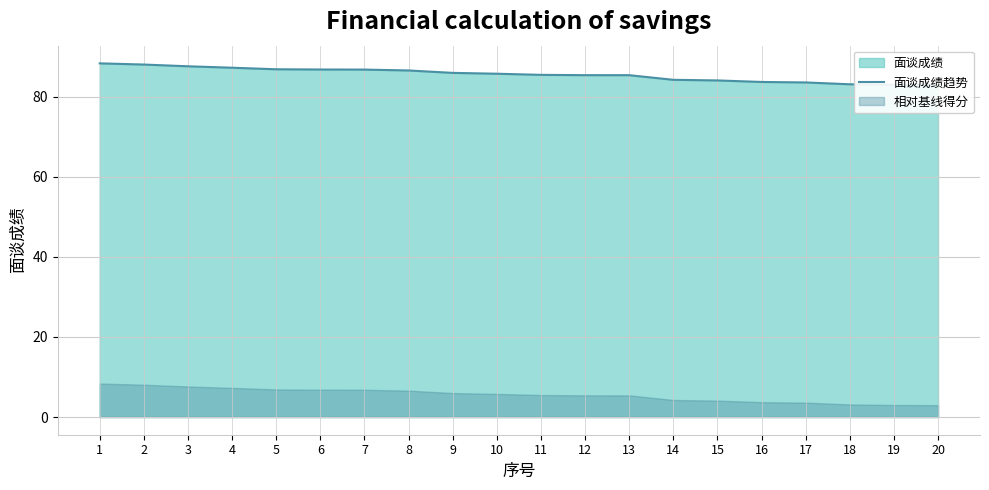

How many lines are shown in the chart?

1